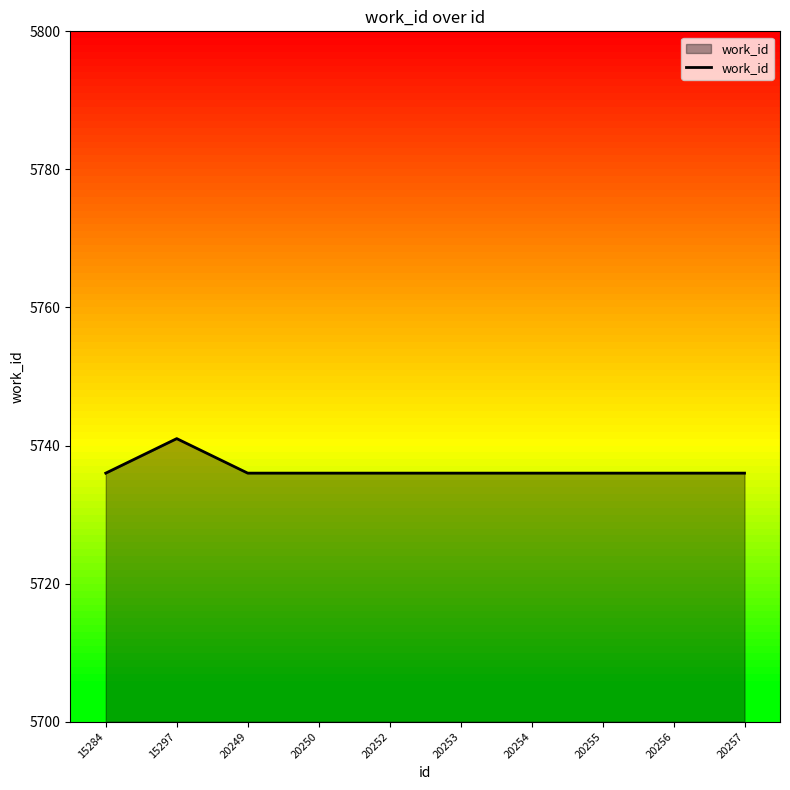

What is the maximum value shown in the chart?

5741